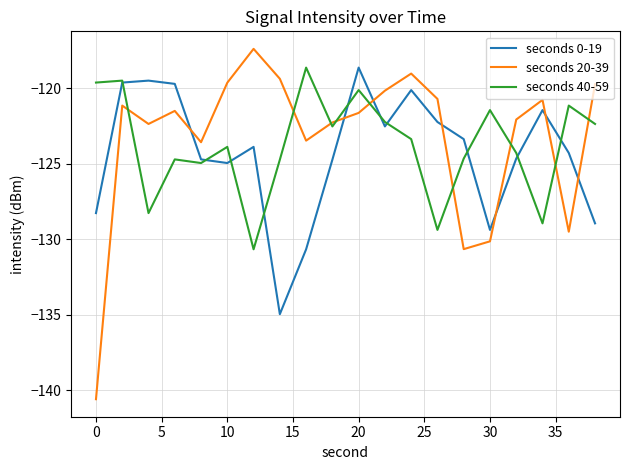

True or false: seconds 20-39 and seconds 0-19 intersect in this chart.

True